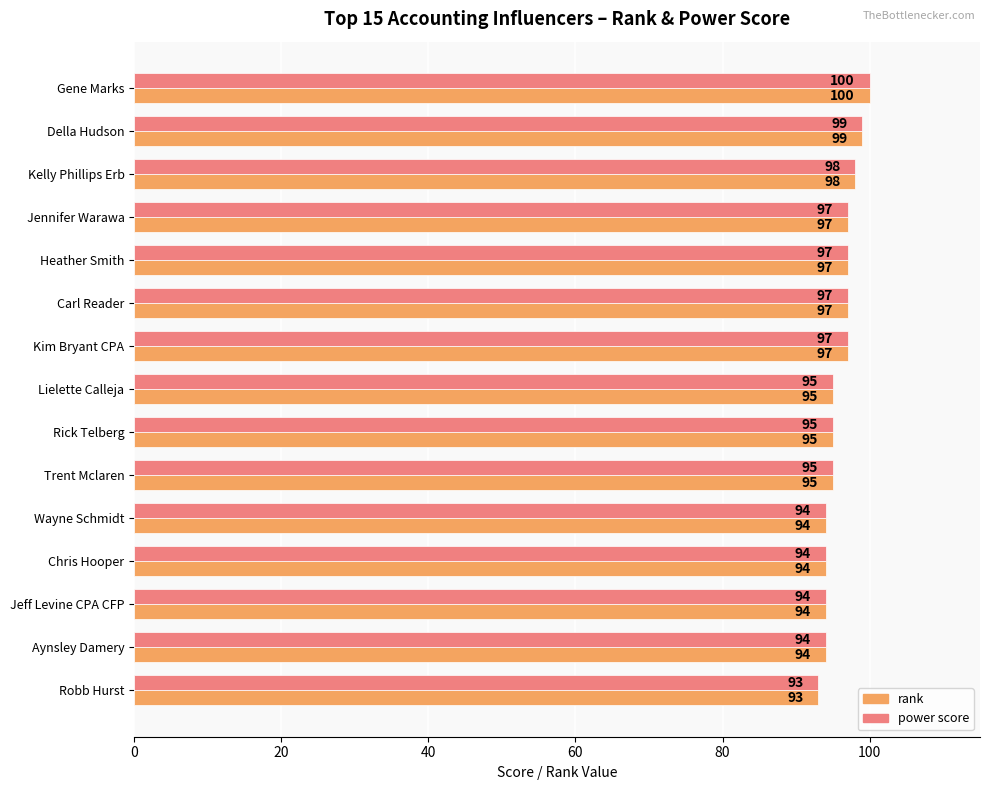

True or false: rank has a value of 98 at Kelly Phillips Erb.

True